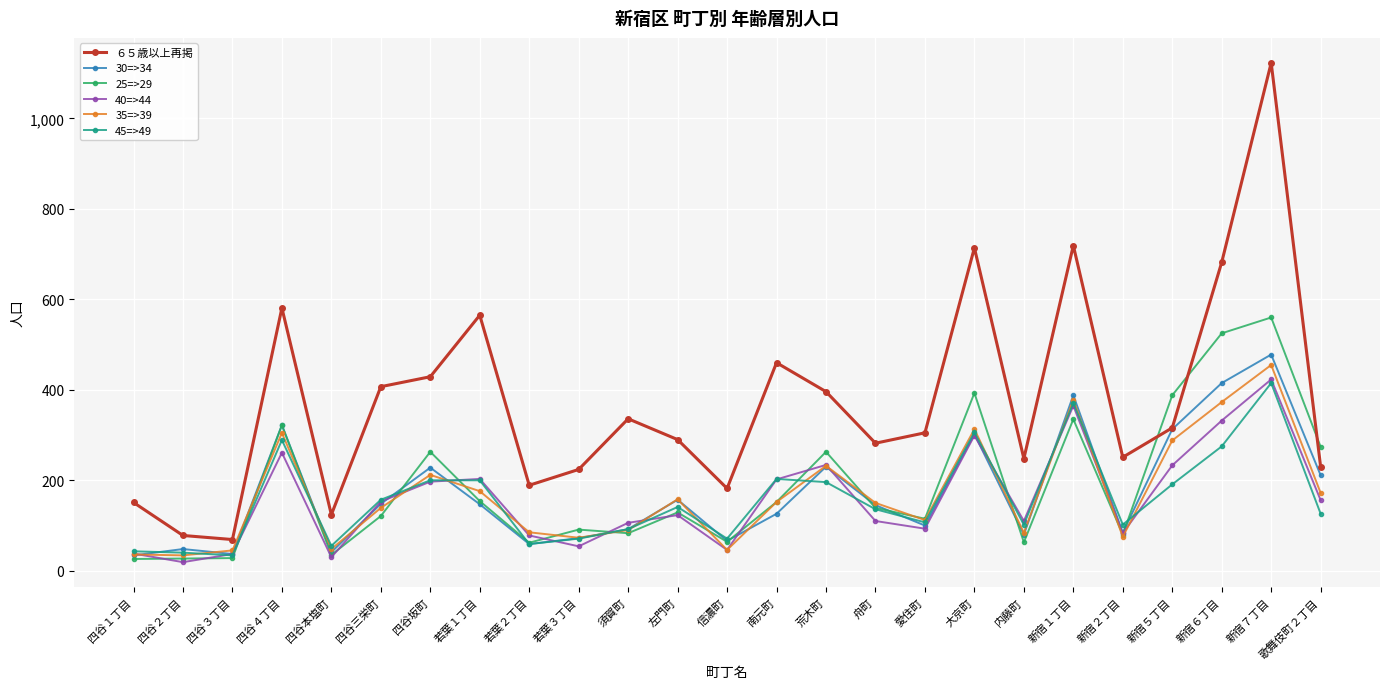

Which series changed the most between 南元町 and 新宿２丁目?

６５歳以上再掲